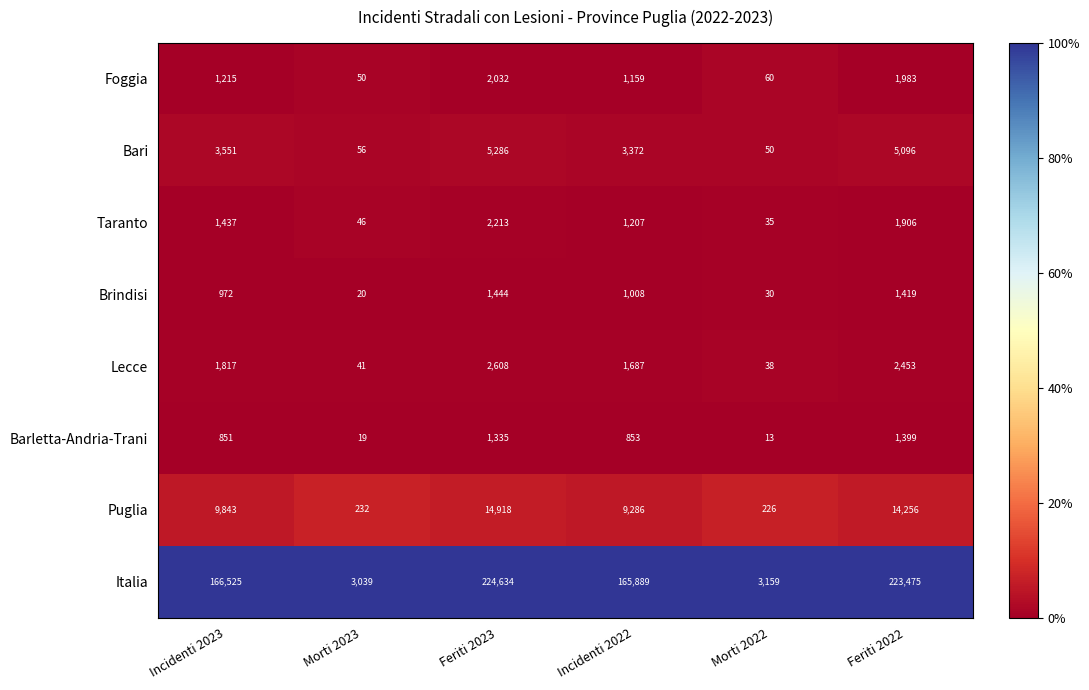

What is the difference between the maximum and minimum values in the Italia series?

221595